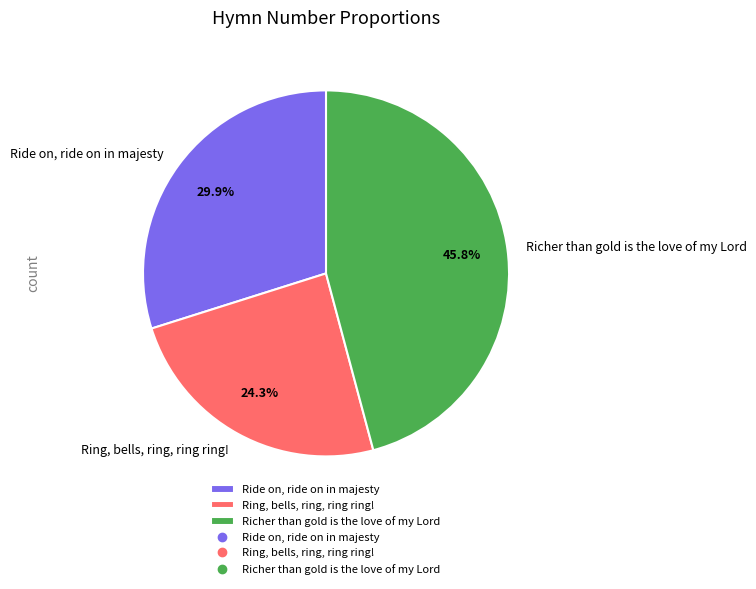

To the nearest percent, what is the combined percentage of Ring, bells, ring, ring ring! and Ride on, ride on in majesty?

54%